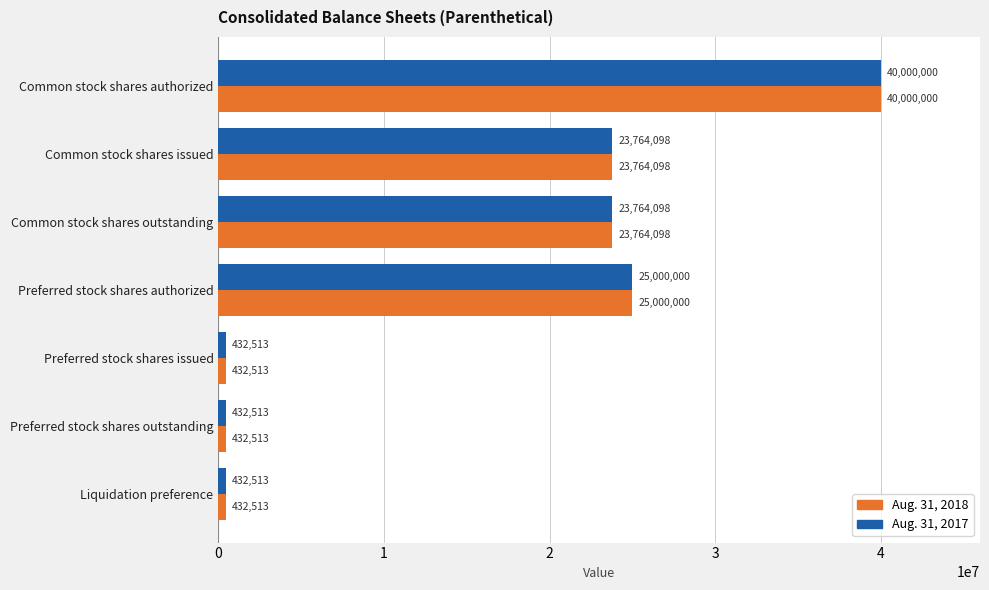

At which category is the sum across all series the highest?

Common stock shares authorized